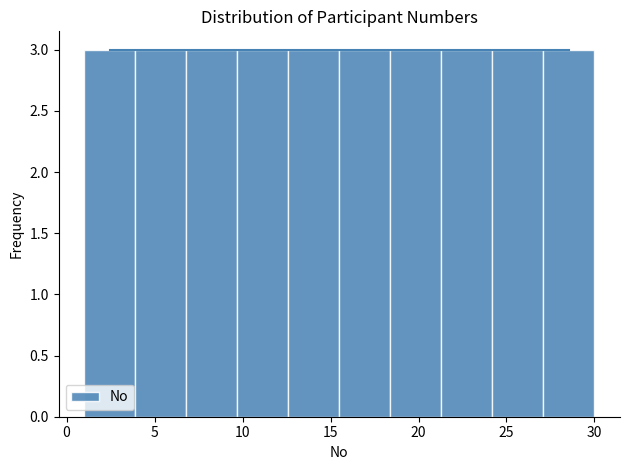

Reading left to right, list every bar in this chart as the range it spans on the x-axis followed by its height. Neither the bar edges nor the heights are printed on the chart, so give them approximately, as read against the axes.

1.0 to 3.9: 3
3.9 to 6.8: 3
6.8 to 9.7: 3
9.7 to 12.6: 3
12.6 to 15.5: 3
15.5 to 18.4: 3
18.4 to 21.3: 3
21.3 to 24.2: 3
24.2 to 27.1: 3
27.1 to 30.0: 3